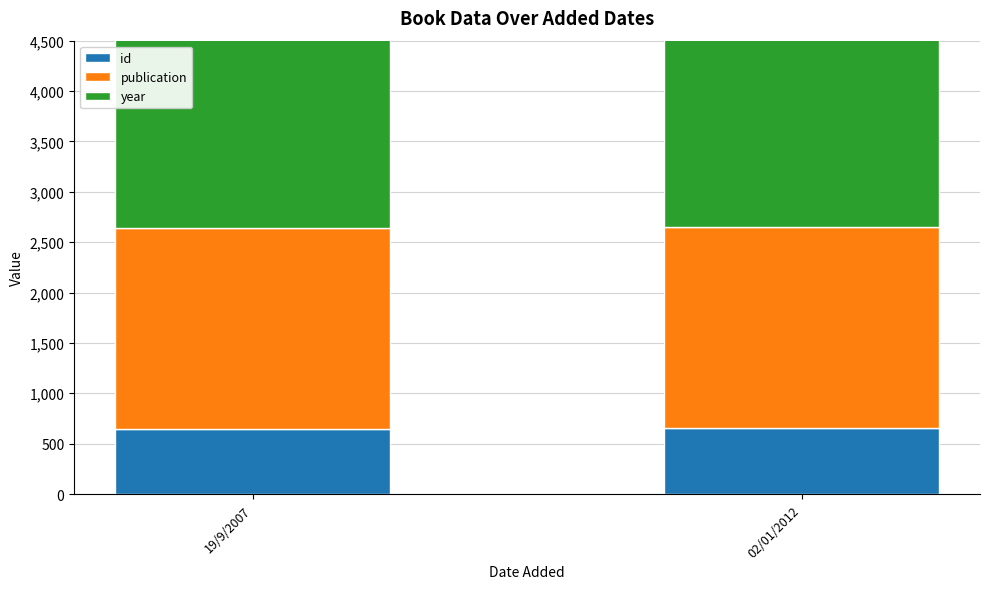

List the labels in order of year value, smallest first.

19/9/2007, 02/01/2012